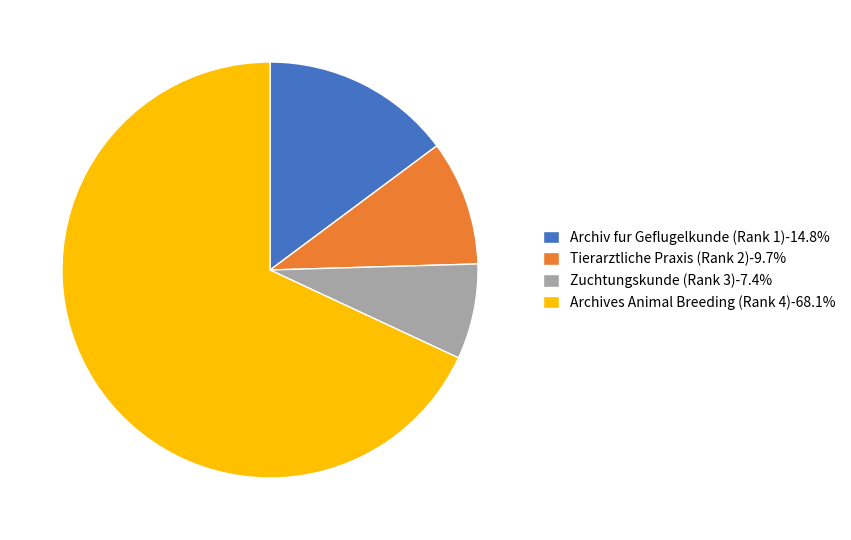

Approximately how many times larger is the value at Archiv fur Geflugelkunde (Rank 1) compared to Zuchtungskunde (Rank 3)?

2.0